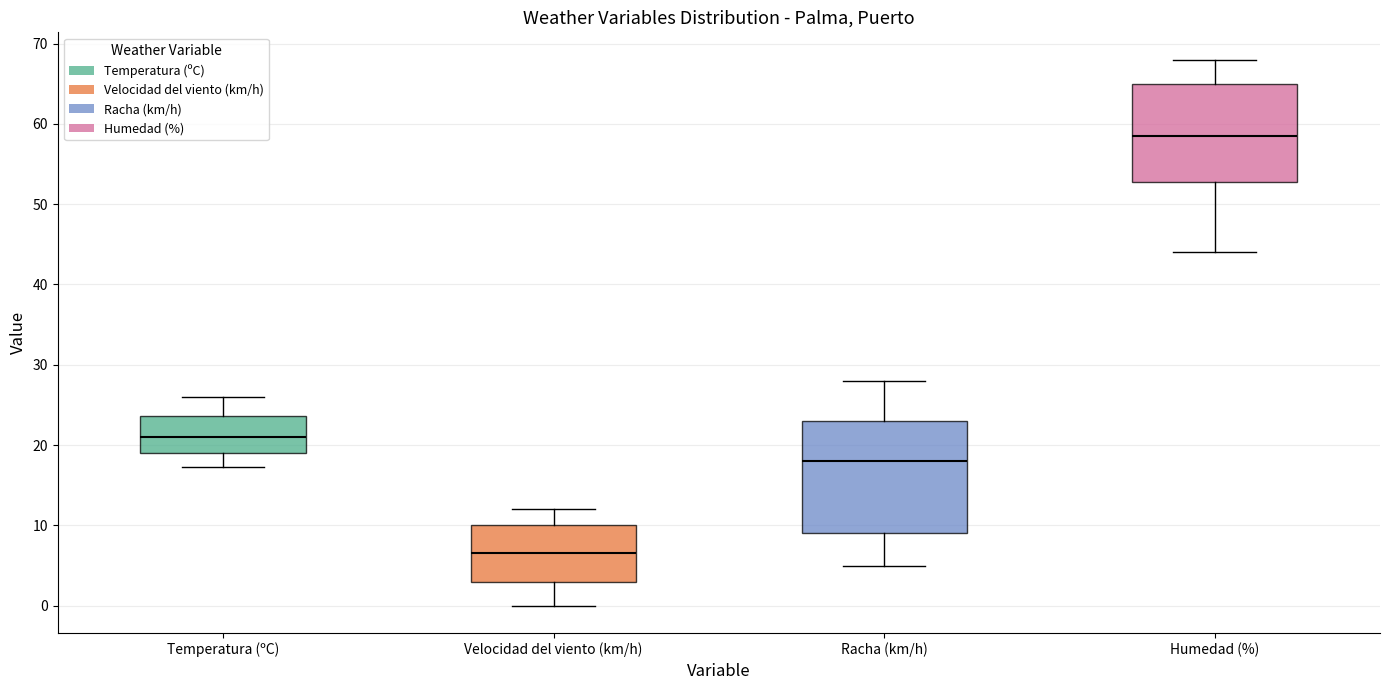

Which box is the tallest, from its lower edge to its upper edge?

Racha (km/h)